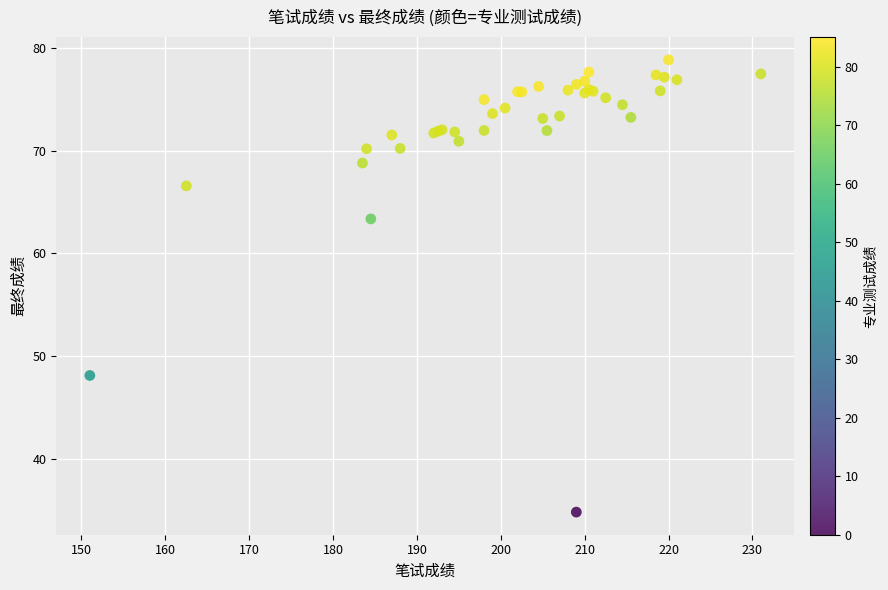

What Y value in the scatter plot is closest to 56?

63.4